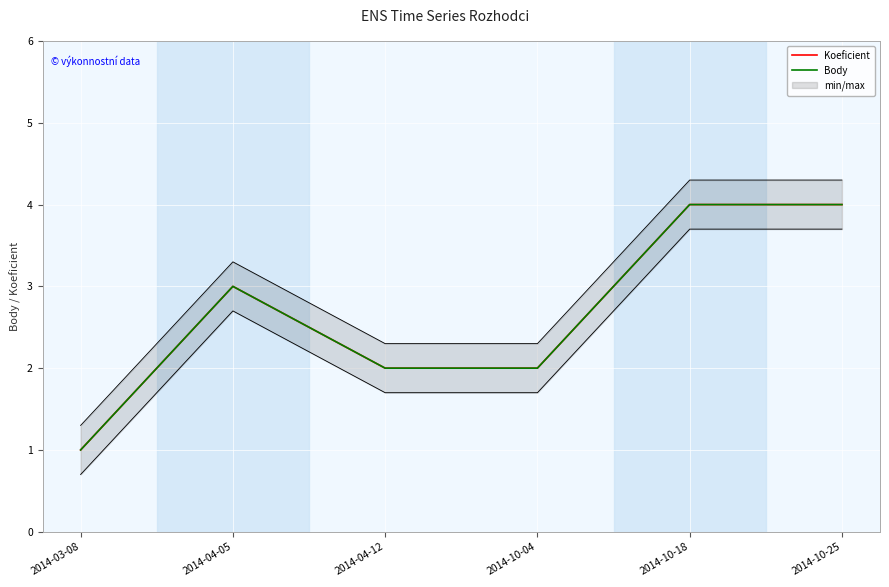

Rank the categories by Body value from highest to lowest.

2014-10-18, 2014-10-25, 2014-04-05, 2014-04-12, 2014-10-04, 2014-03-08